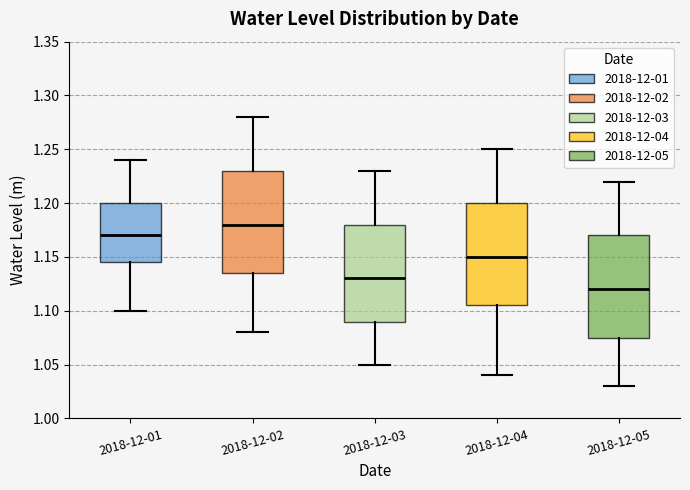

Reading left to right, read every box against the y-axis: the position of its median line, the range the box covers, and the ends of its whiskers. The values are not printed on the chart, so give them approximately, as read against the axis.

2018-12-01: median 1.170, box 1.145 to 1.200, whiskers 1.100 to 1.240
2018-12-02: median 1.180, box 1.135 to 1.230, whiskers 1.080 to 1.280
2018-12-03: median 1.130, box 1.090 to 1.180, whiskers 1.050 to 1.230
2018-12-04: median 1.150, box 1.105 to 1.200, whiskers 1.040 to 1.250
2018-12-05: median 1.120, box 1.075 to 1.170, whiskers 1.030 to 1.220